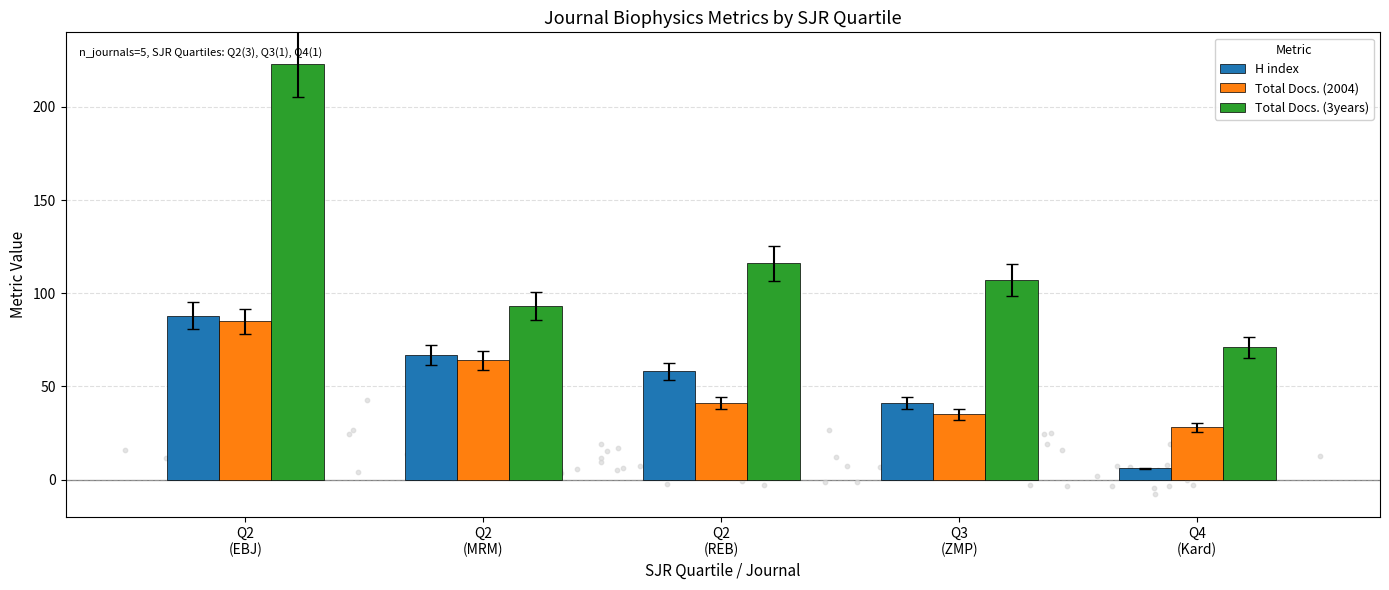

Which series has the largest total across all categories?

Total Docs. (3years)